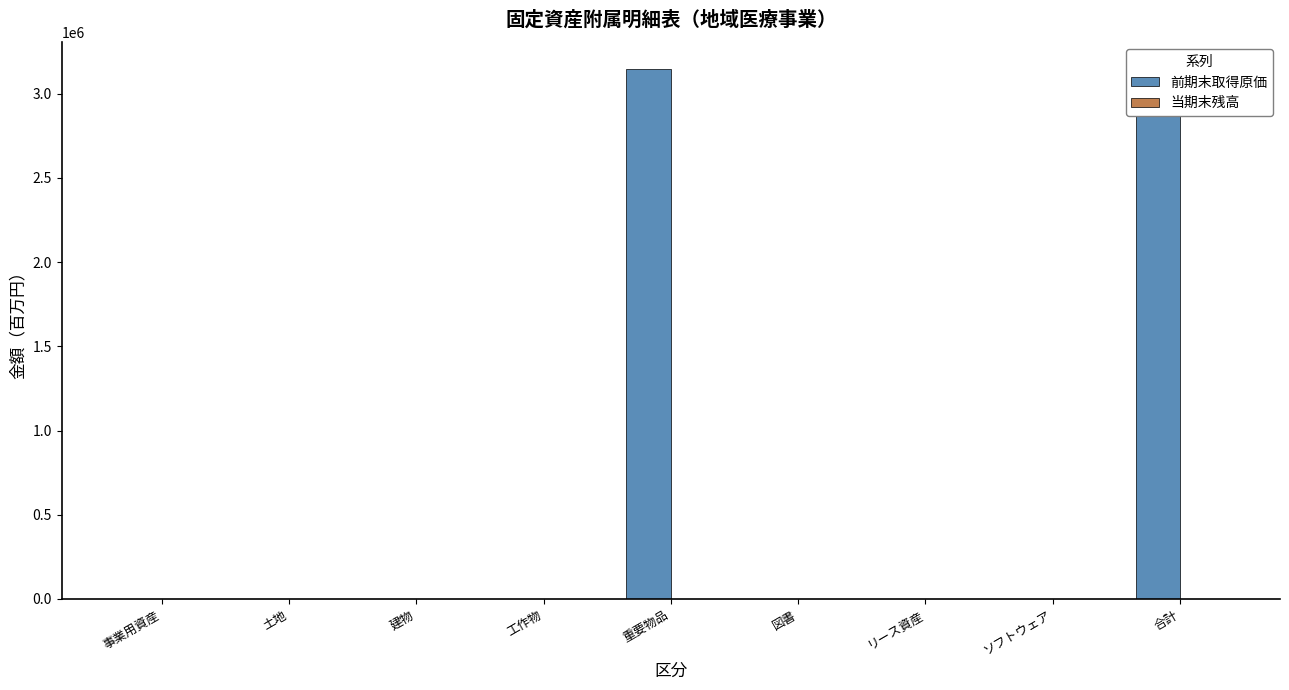

The value of 当期末残高 at 事業用資産 is -1. True or false?

False